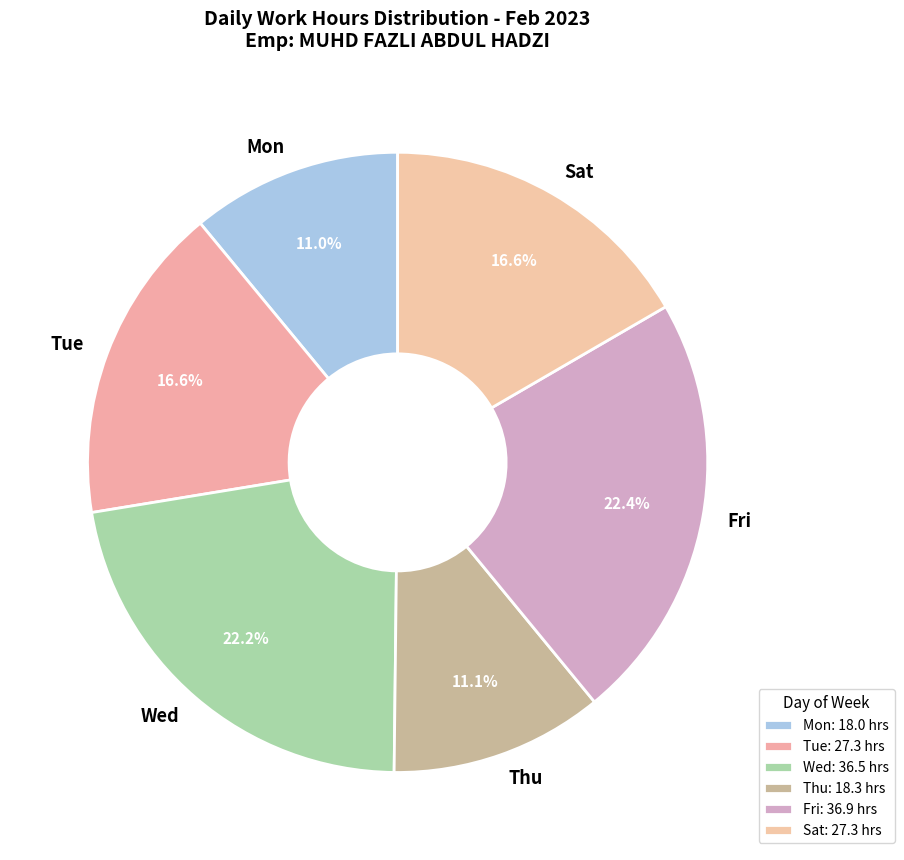

Count the number of slices in the pie.

6